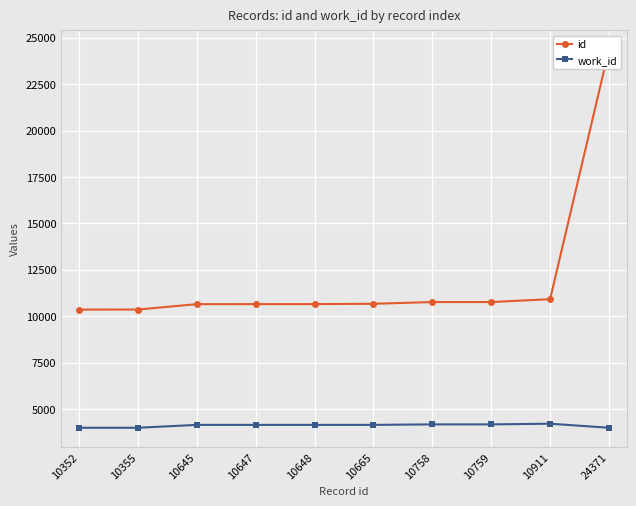

At which label is work_id closest to 4095?

10645